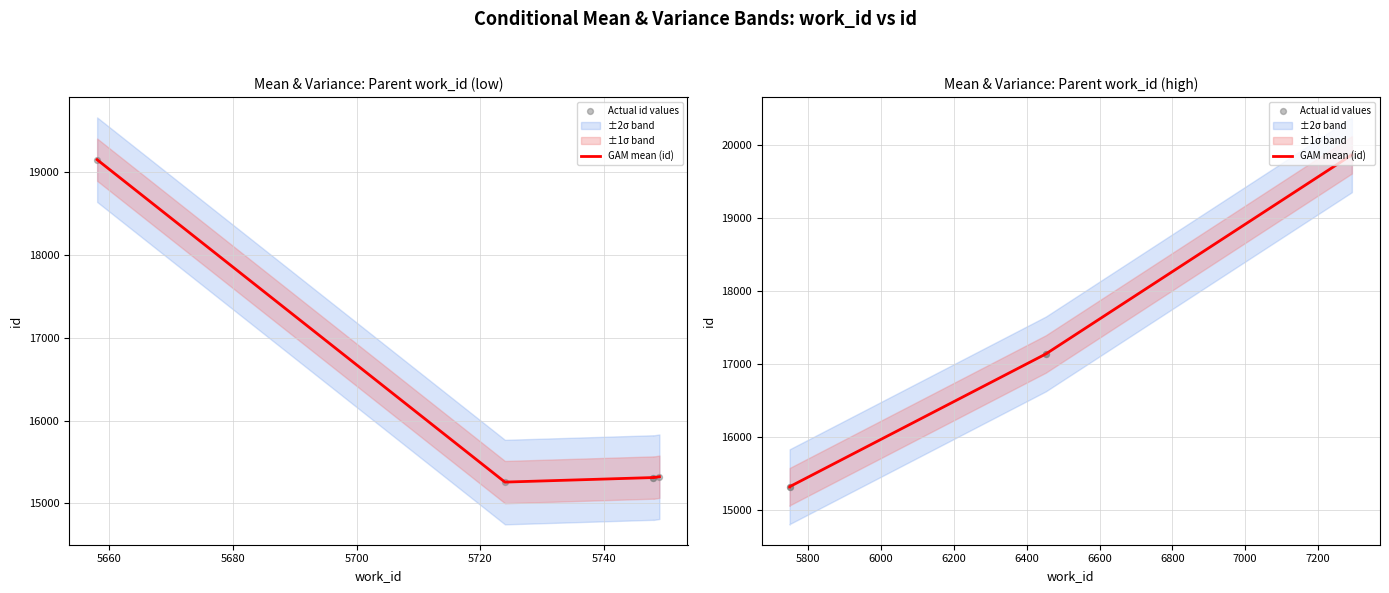

What is the total value across all series at 5720?

39722